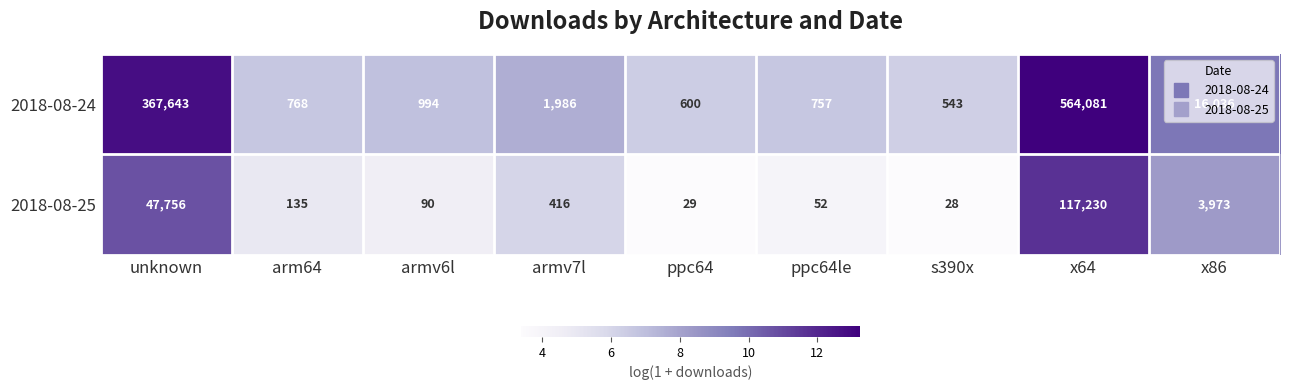

The value of 2018-08-25 at ppc64le is 52. True or false?

True